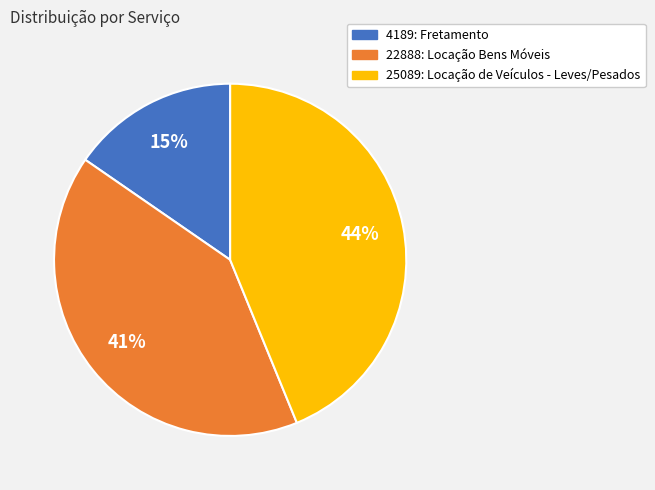

To the nearest percent, what portion does 25089: Locação de Veículos - Leves/Pesados represent?

44%